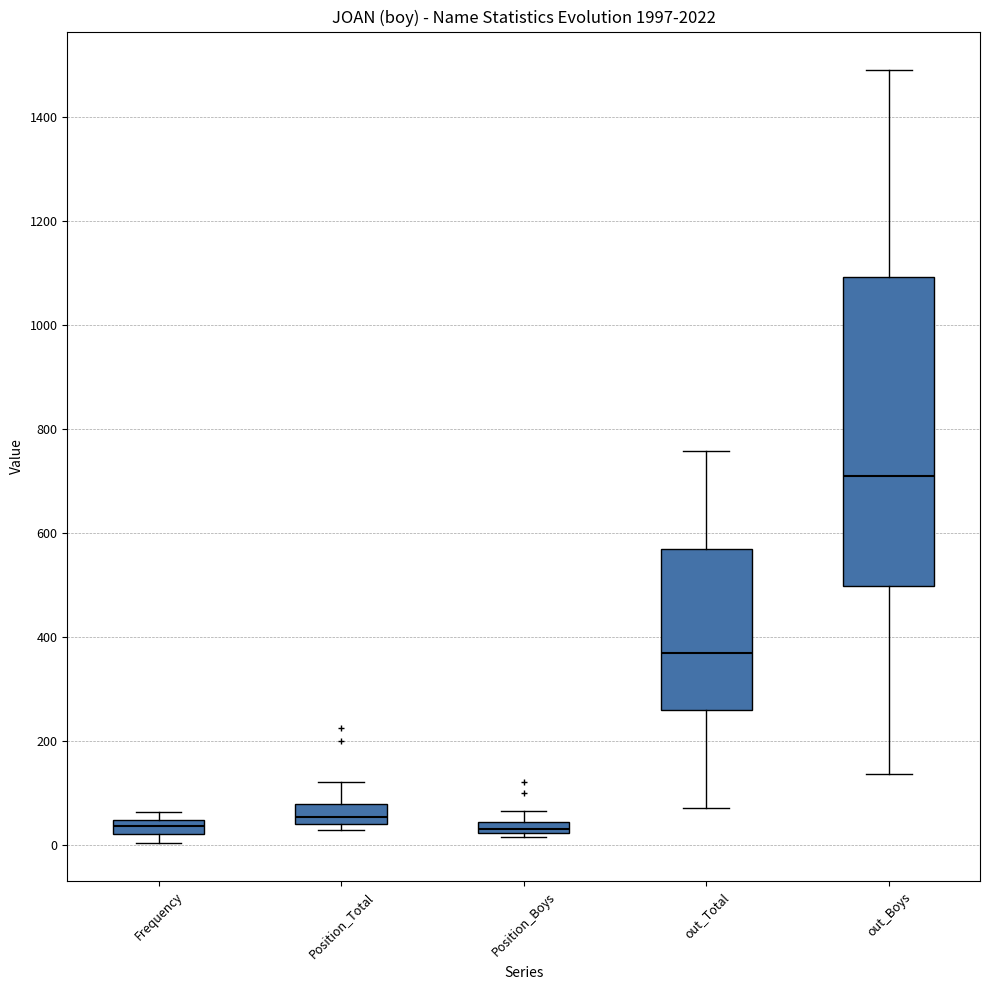

Which box's median line is the highest?

out_Boys